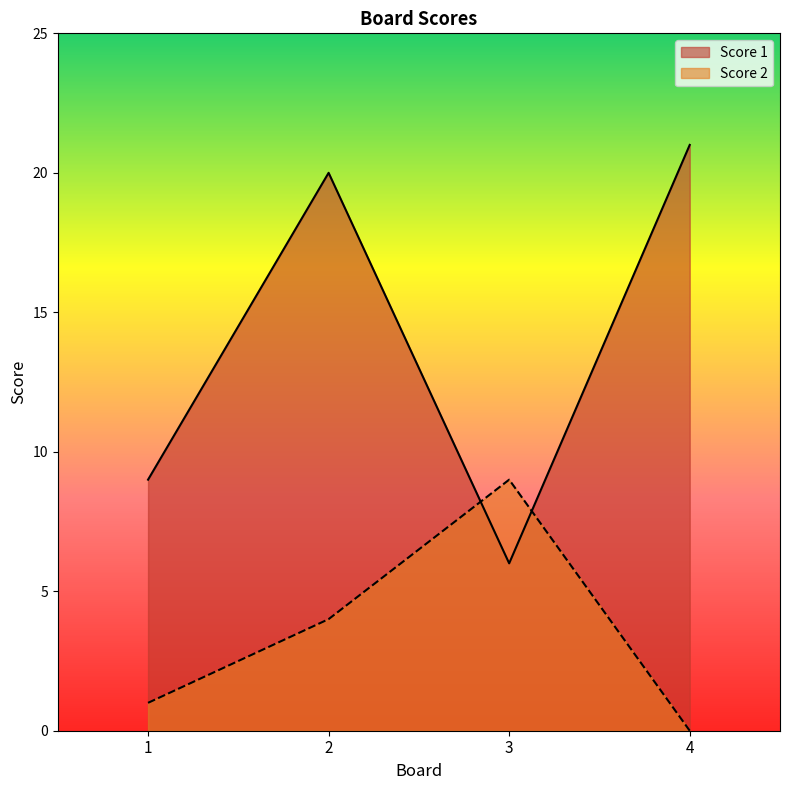

Reading left to right, extract all data points from this chart.

Score 1: 9	20	6	21
Score 2: 1	4	9	0